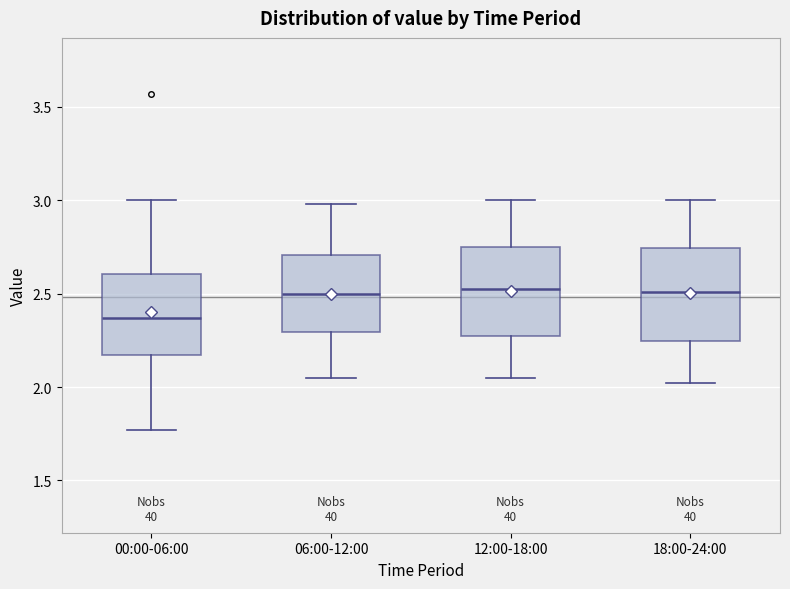

Reading left to right, transcribe this box plot: for each box, give where its median line is, the range the box spans, and where its two whiskers end, as read against the y-axis. The values are not printed on the chart, so give them approximately, as read against the axis.

00:00-06:00: median 2.35, box 2.15 to 2.60, whiskers 1.75 to 3.00
06:00-12:00: median 2.50, box 2.30 to 2.70, whiskers 2.05 to 3.00
12:00-18:00: median 2.55, box 2.30 to 2.75, whiskers 2.05 to 3.00
18:00-24:00: median 2.50, box 2.25 to 2.75, whiskers 2.00 to 3.00